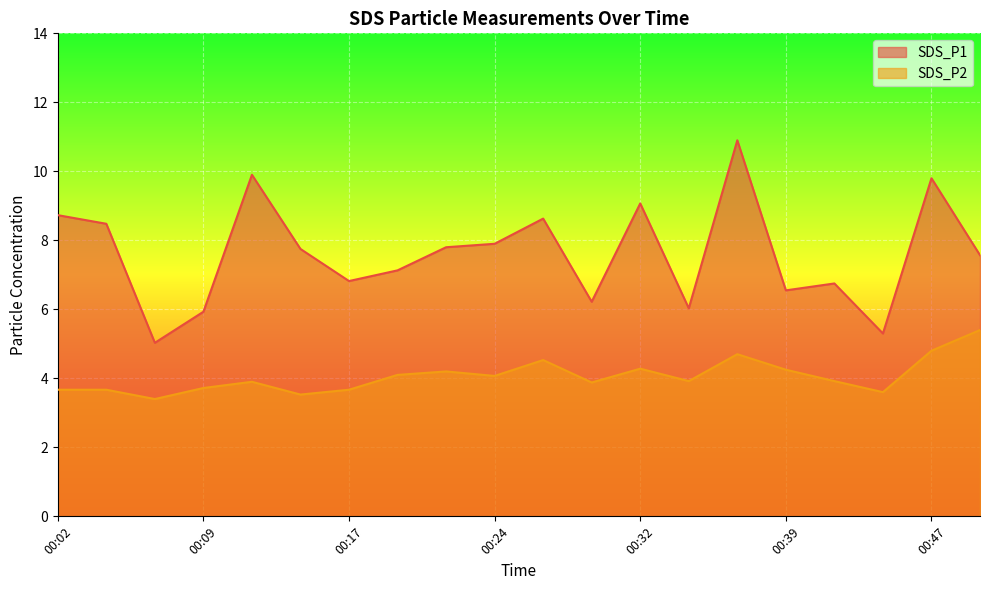

How many lines are shown in the chart?

2